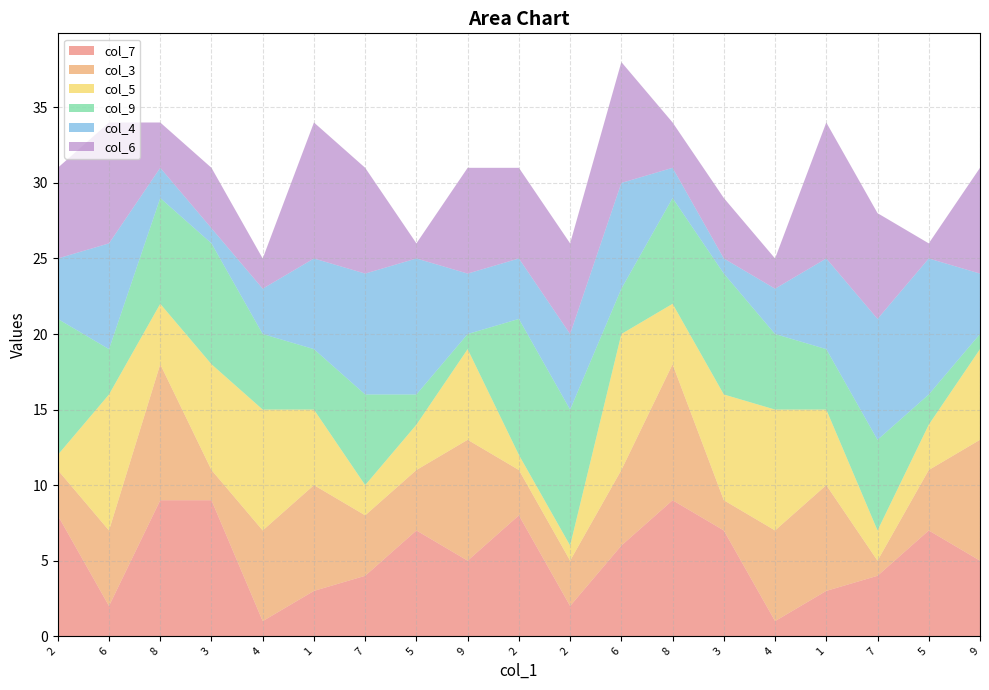

Reading left to right, transcribe all the data shown in this chart.

col_7: 2=8	6=2	8=9	3=9	4=1	1=3	7=4	5=7	9=5	2=8	2=2	6=6	8=9	3=7	4=1	1=3	7=4	5=7	9=5
col_3: 2=3	6=5	8=9	3=2	4=6	1=7	7=4	5=4	9=8	2=3	2=3	6=5	8=9	3=2	4=6	1=7	7=1	5=4	9=8
col_5: 2=1	6=9	8=4	3=7	4=8	1=5	7=2	5=3	9=6	2=1	2=1	6=9	8=4	3=7	4=8	1=5	7=2	5=3	9=6
col_9: 2=9	6=3	8=7	3=8	4=5	1=4	7=6	5=2	9=1	2=9	2=9	6=3	8=7	3=8	4=5	1=4	7=6	5=2	9=1
col_4: 2=4	6=7	8=2	3=1	4=3	1=6	7=8	5=9	9=4	2=4	2=5	6=7	8=2	3=1	4=3	1=6	7=8	5=9	9=4
col_6: 2=6	6=8	8=3	3=4	4=2	1=9	7=7	5=1	9=7	2=6	2=6	6=8	8=3	3=4	4=2	1=9	7=7	5=1	9=7